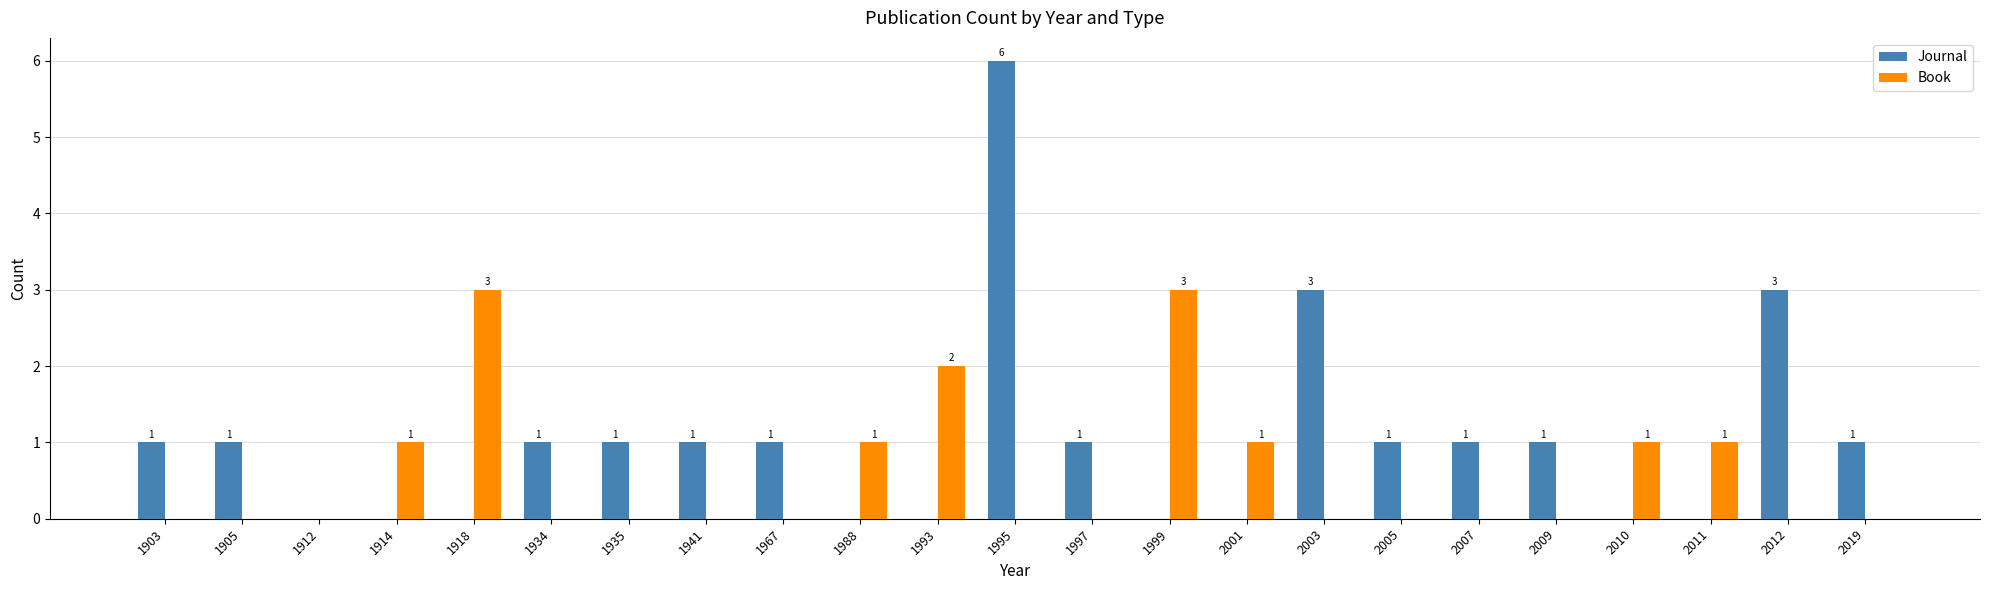

Which series has the largest total across all categories?

Journal